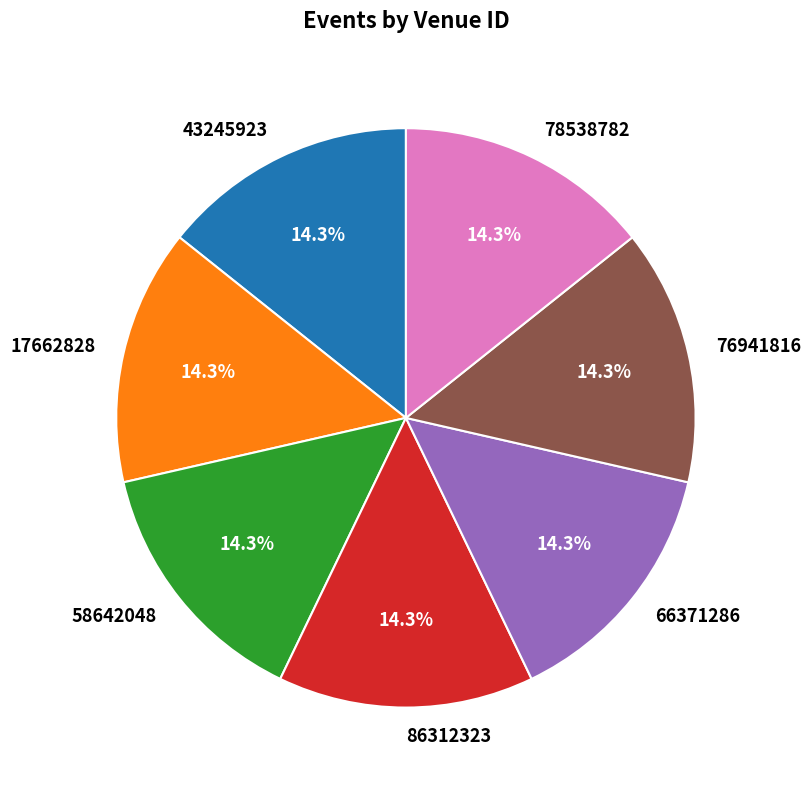

Is the sum of 78538782 and 58642048 greater than half?

No